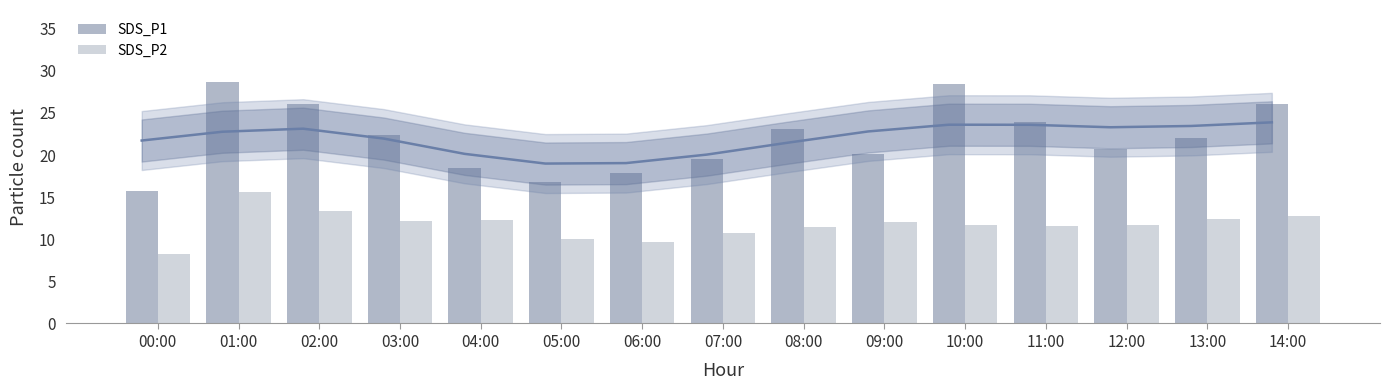

At how many categories does at least one series exceed 15?

15